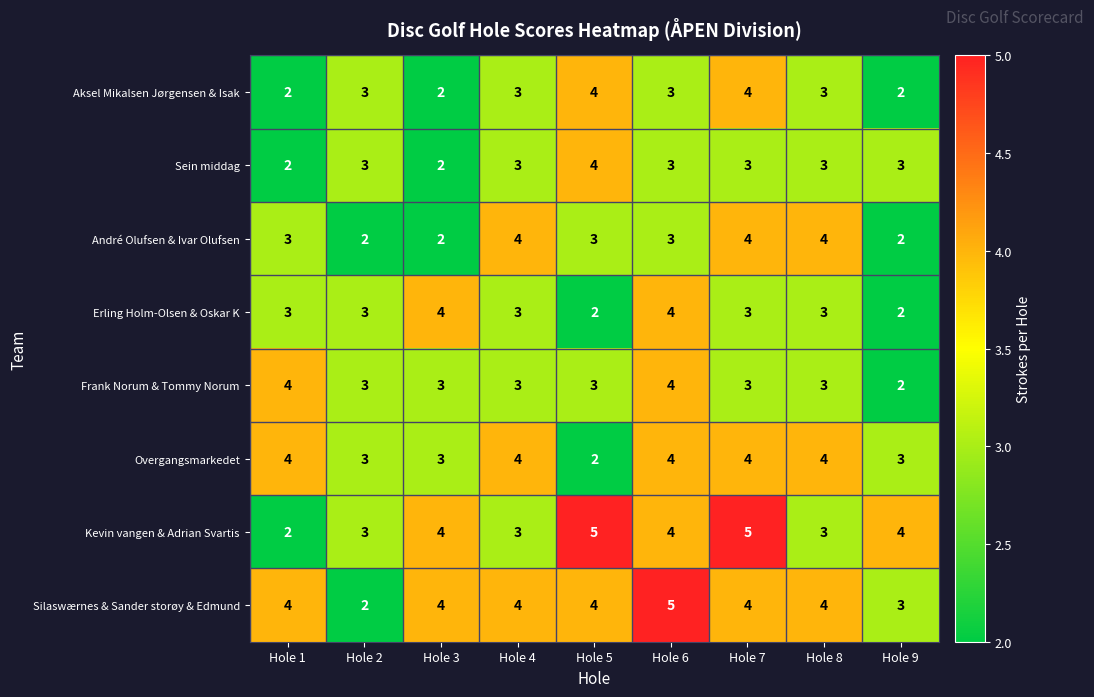

Which series changed the most between Hole 3 and Hole 4?

André Olufsen & Ivar Olufsen